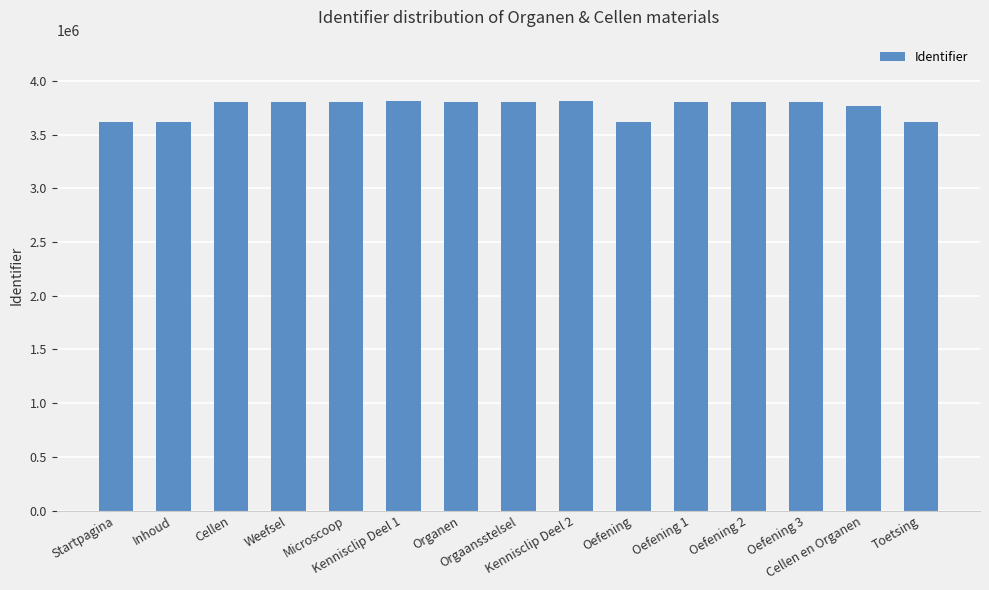

What position from the right is Startpagina?

15